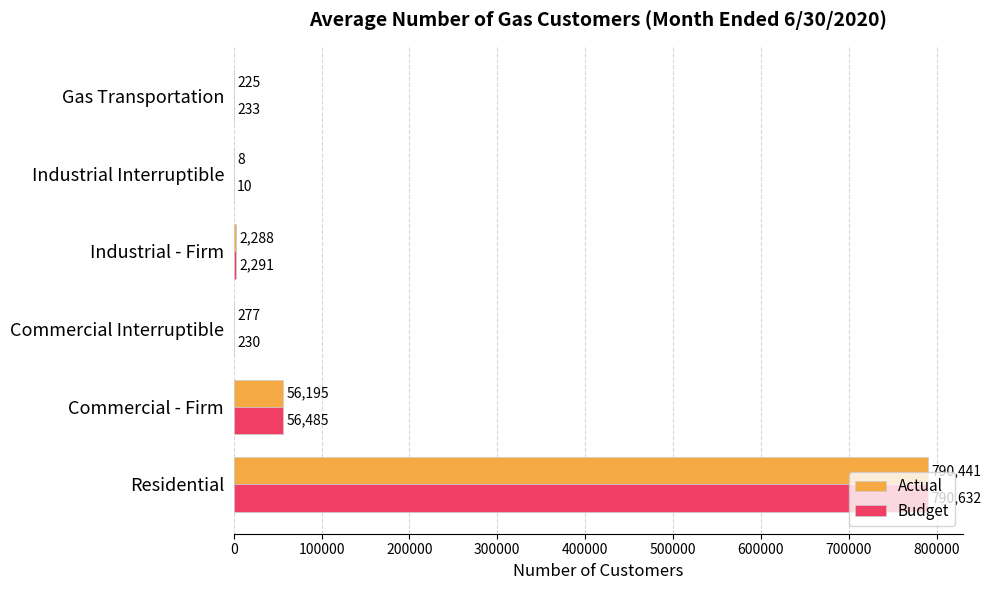

What is the sum of all Budget values?

849881